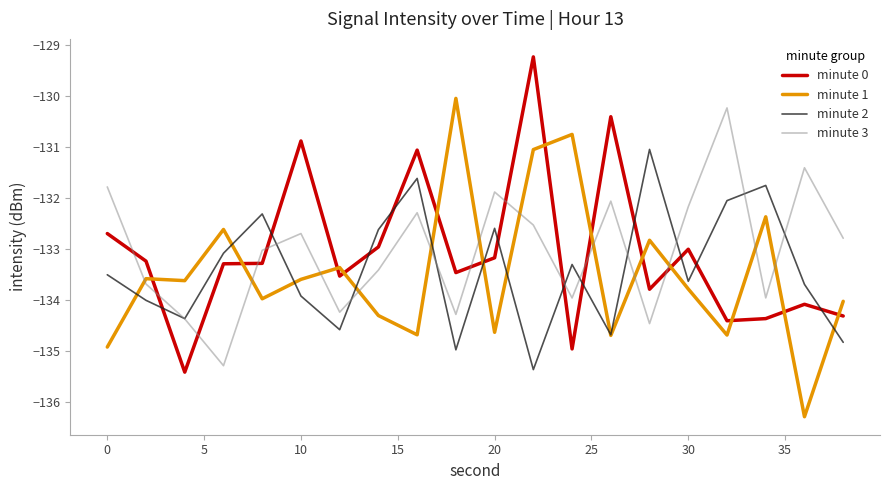

Does the chart have visible grid lines?

No